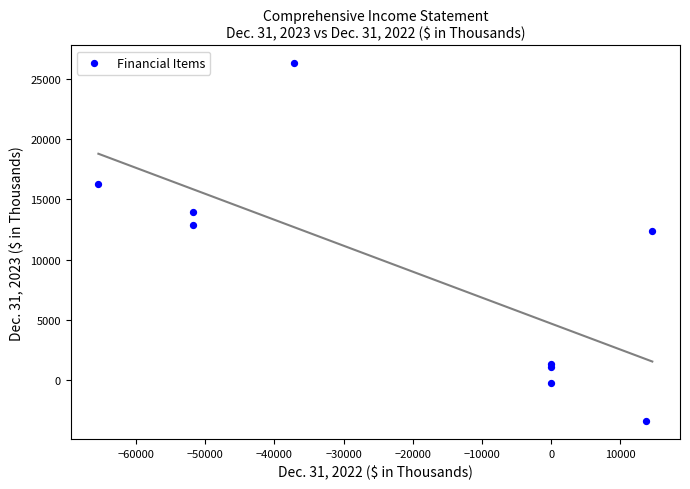

What Y value in the scatter plot is closest to 11447?

12375